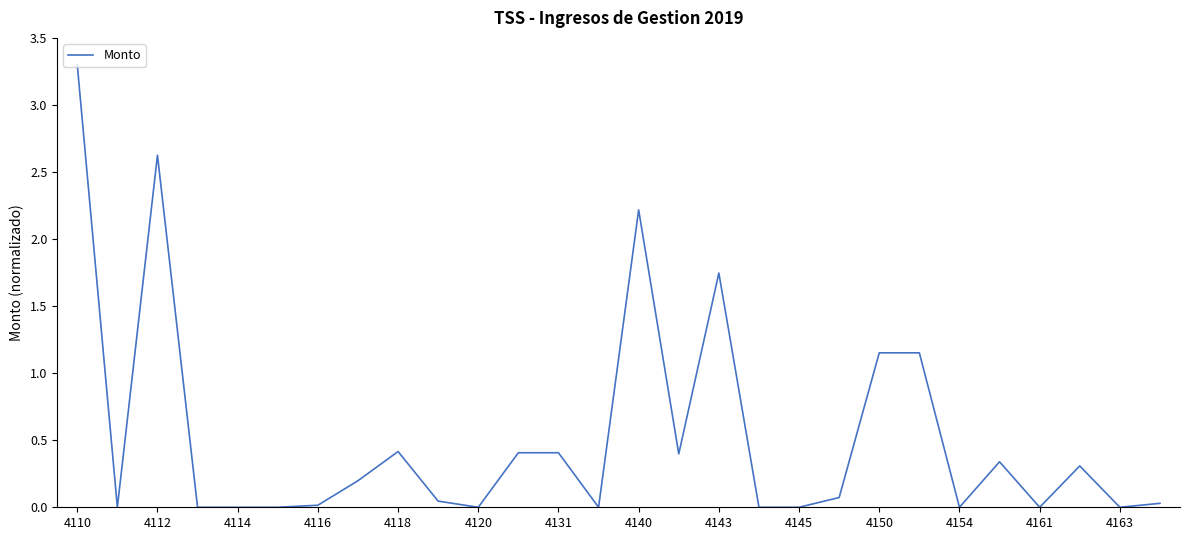

What is the sum of all values?

14.8